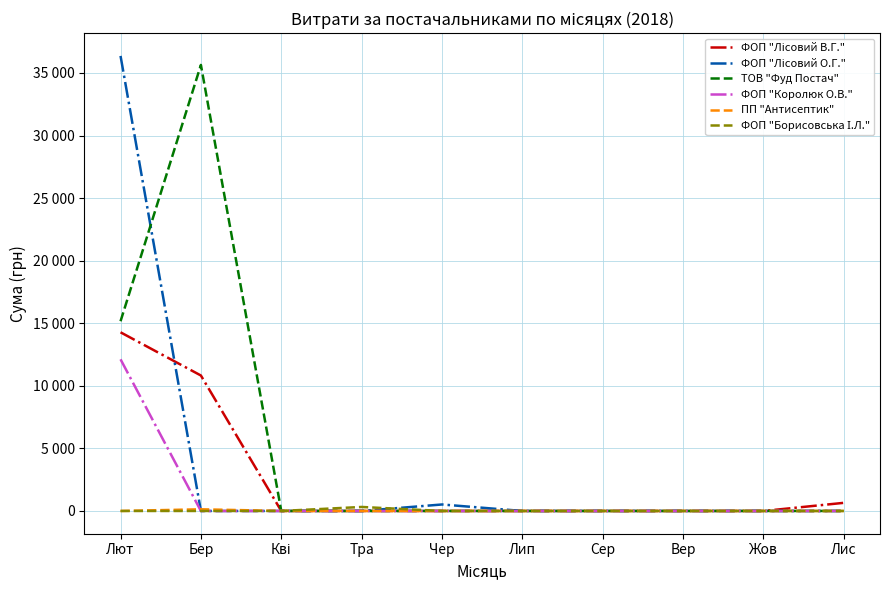

Which series has the largest total across all categories?

ТОВ "Фуд Постач"